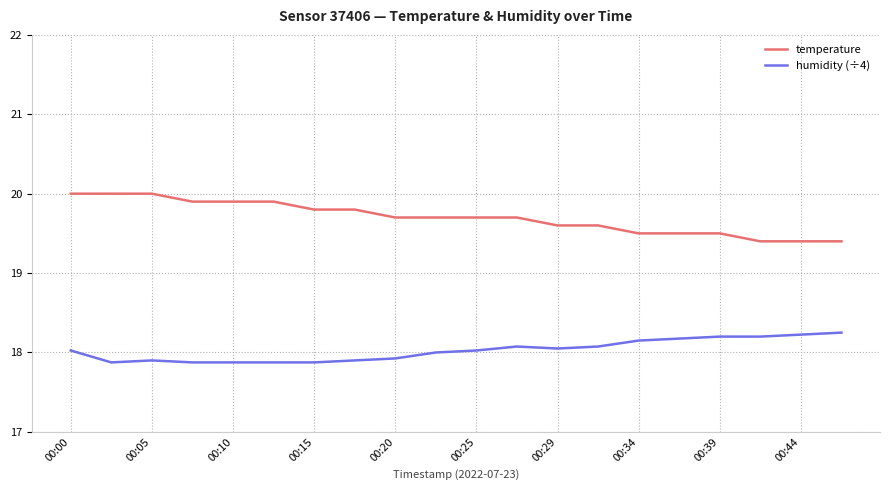

Rank the series by their average value, from lowest to highest.

humidity (÷4), temperature